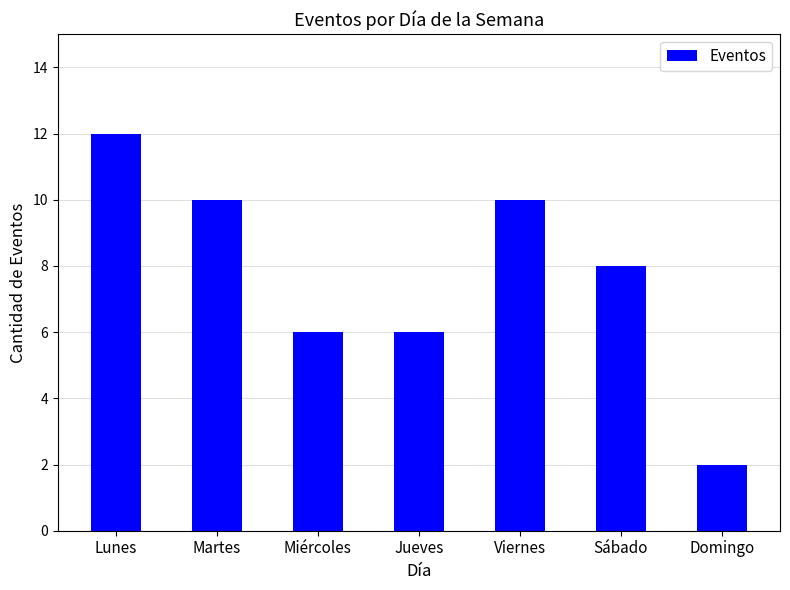

What is the maximum value shown in the chart?

12